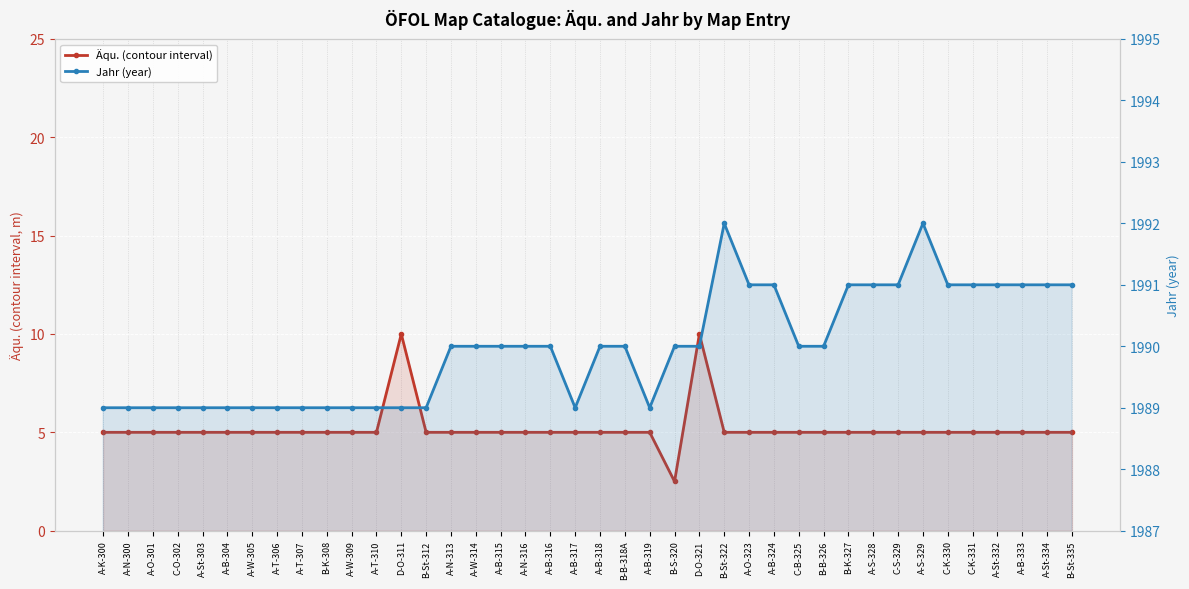

Does the chart display data point markers on the line(s)?

Yes